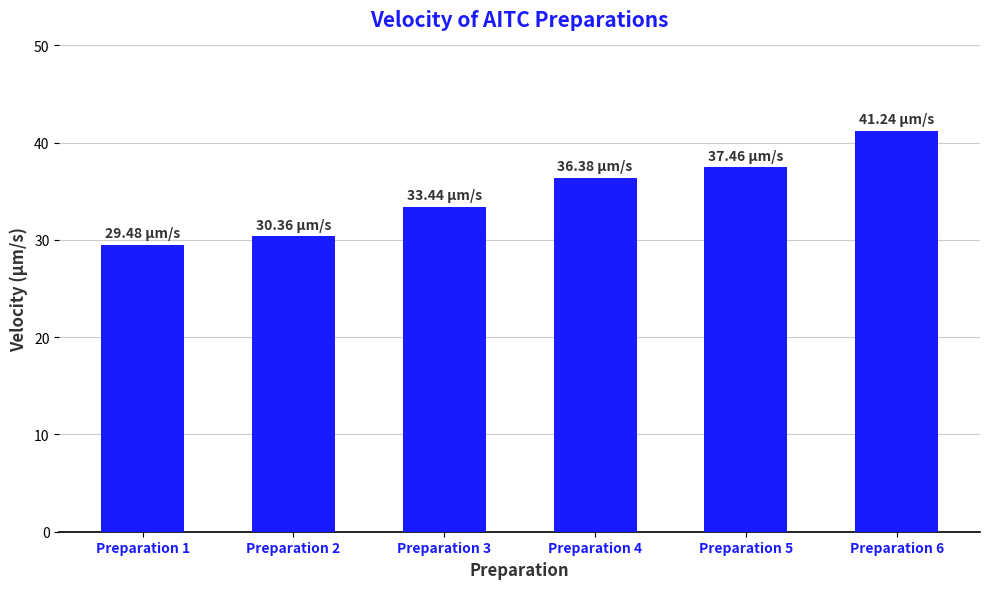

Reading left to right, list all the values displayed in this chart.

29.5	30.4	33.4	36.4	37.5	41.2